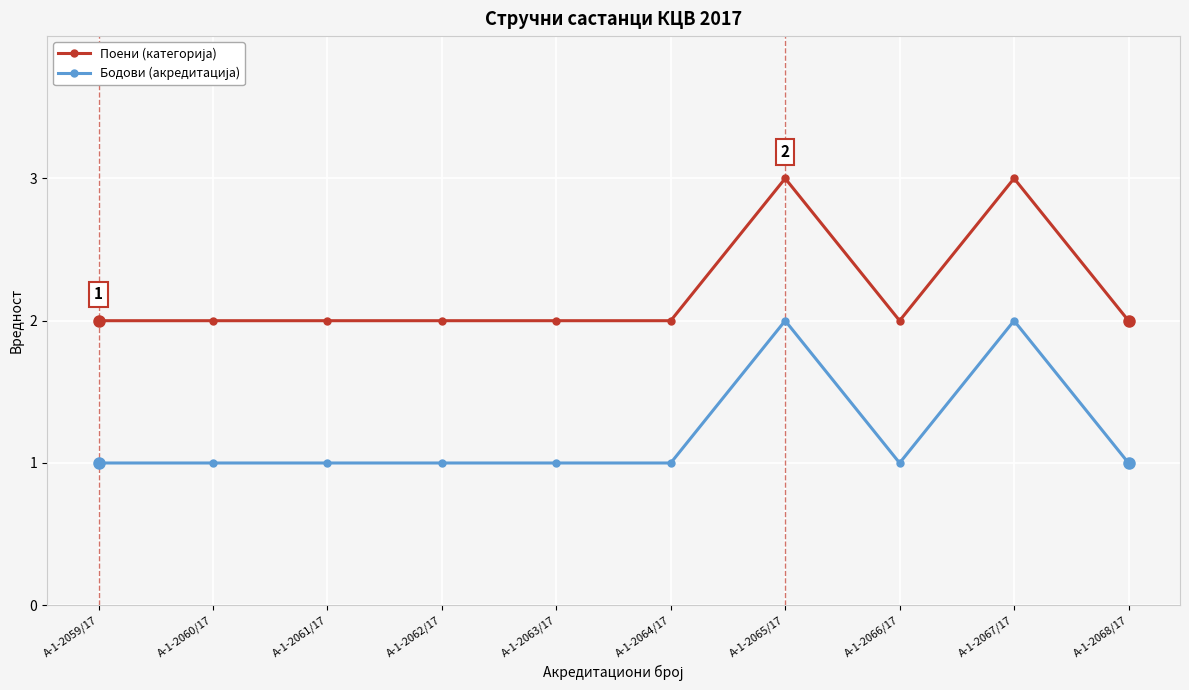

What is the total value across all series at А-1-2060/17?

3